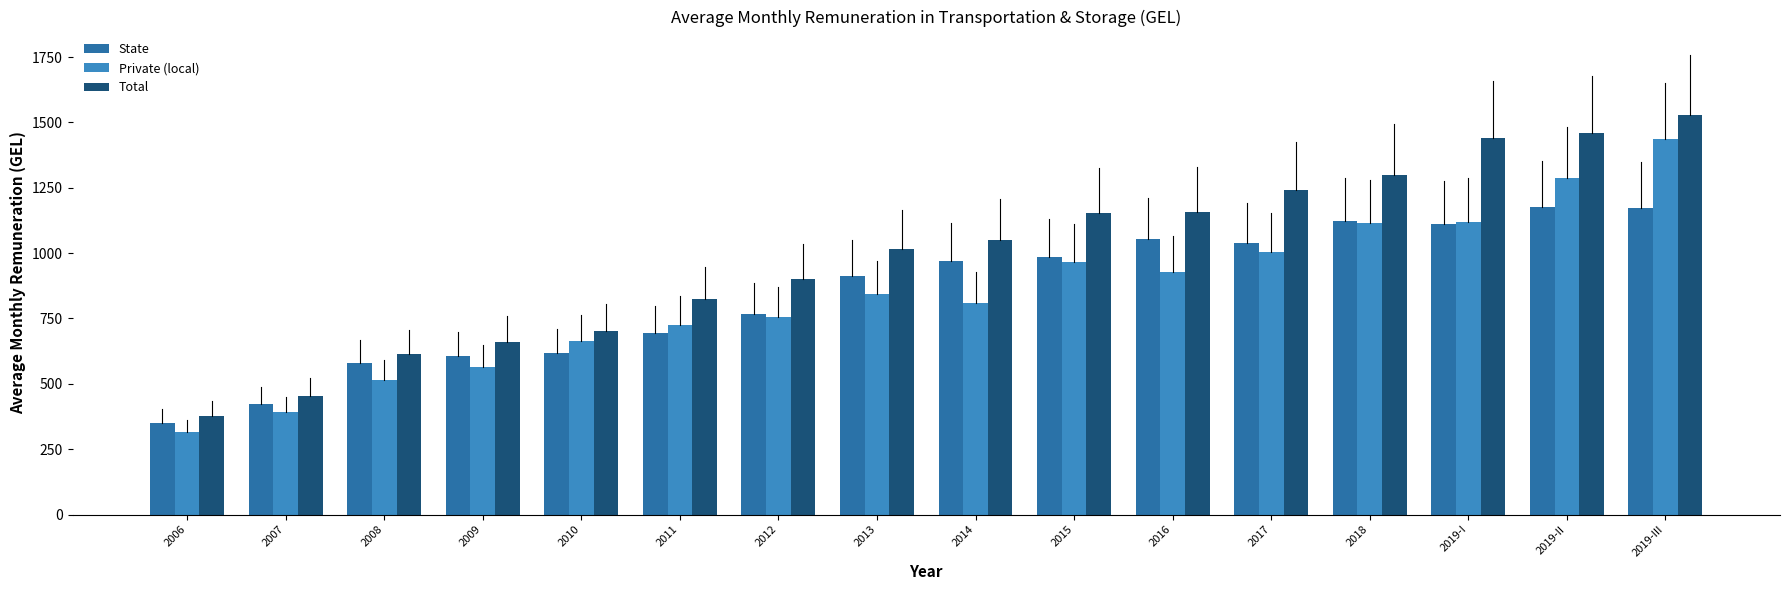

How many bars are there in total?

48